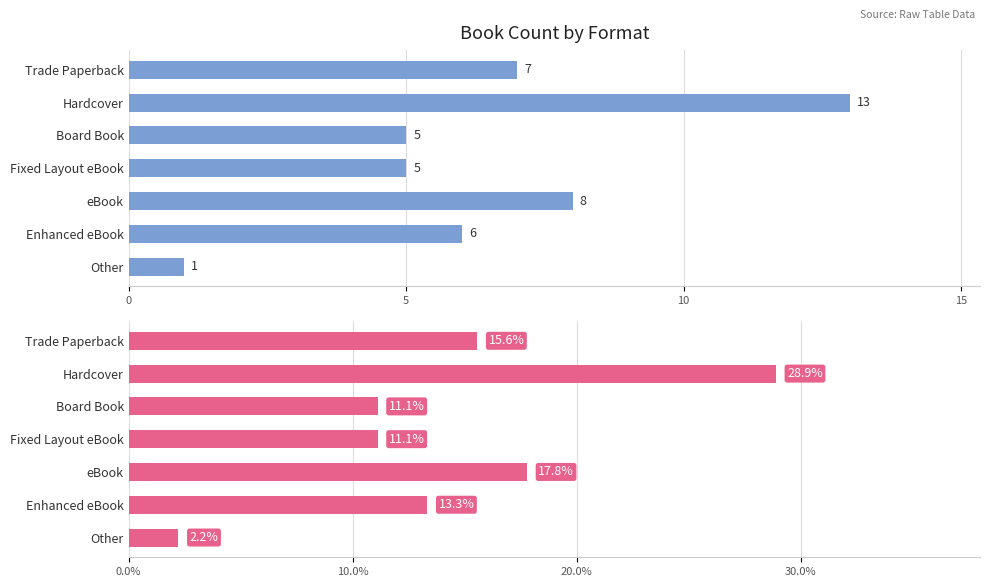

Which series has the widest spread of values?

Pct